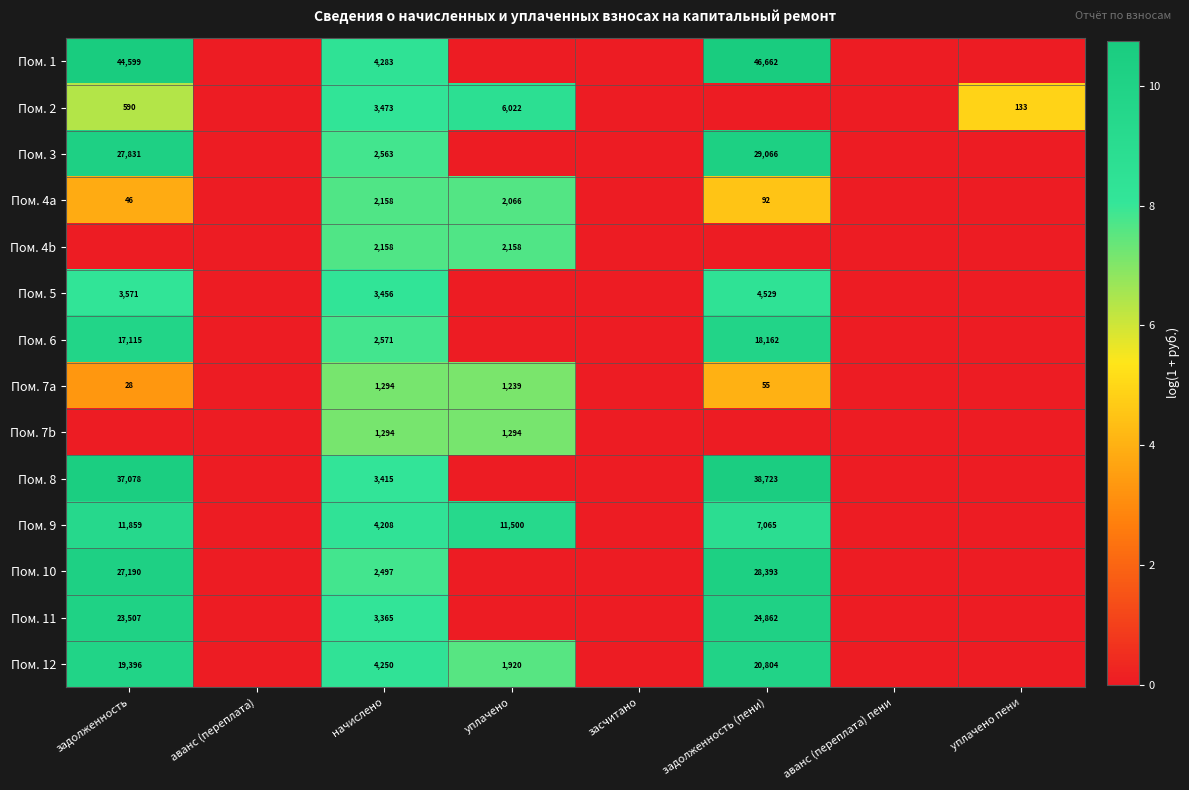

The Пом. 5 series shows 2349 at задолженность. True or false?

False